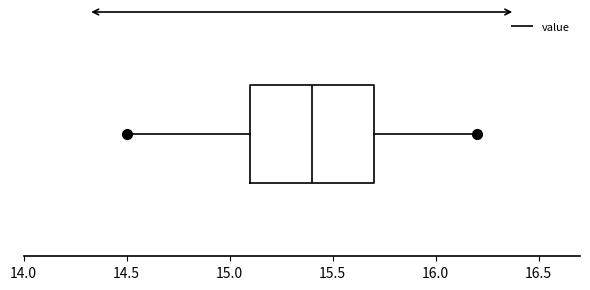

Transcribe this box plot: give where the median line is, the range the box spans, and where the two whiskers end, as read against the x-axis. The values are not printed on the chart, so give them approximately, as read against the axis.

median 15.4, box 15.1 to 15.7, whiskers 14.5 to 16.2